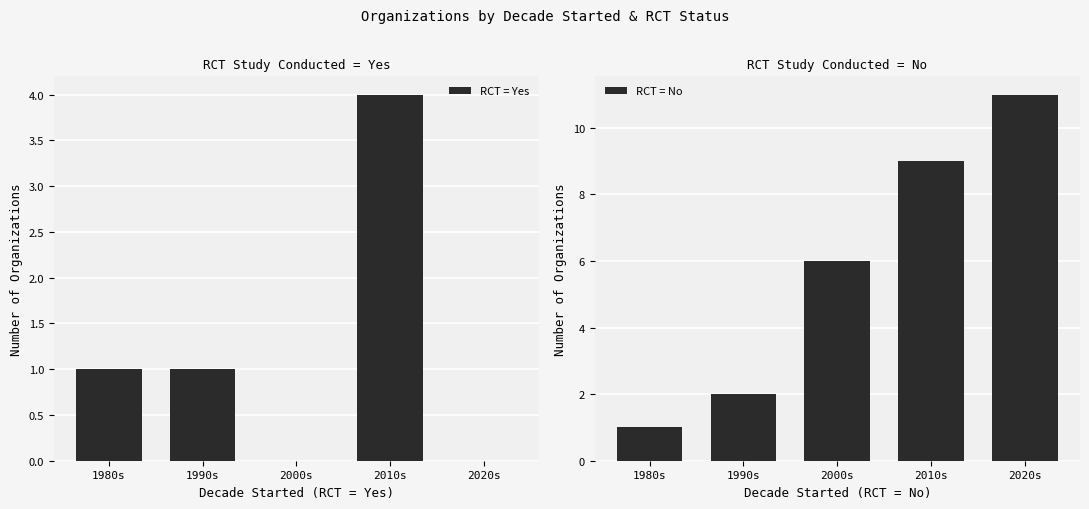

What is the sum of the RCT = No values at 1990s and 1980s?

3